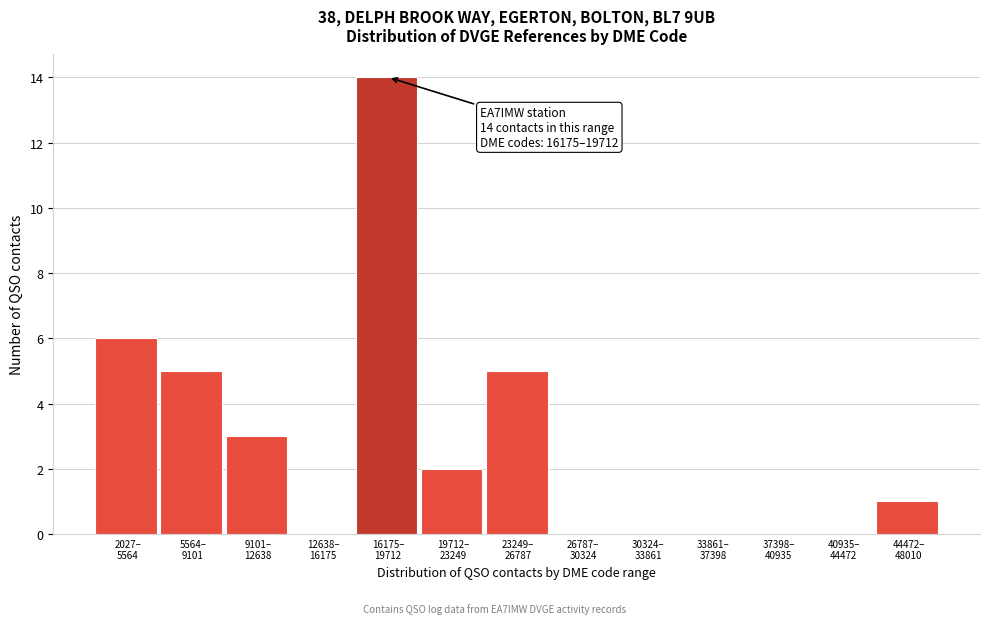

What is the maximum value shown in the chart?

14